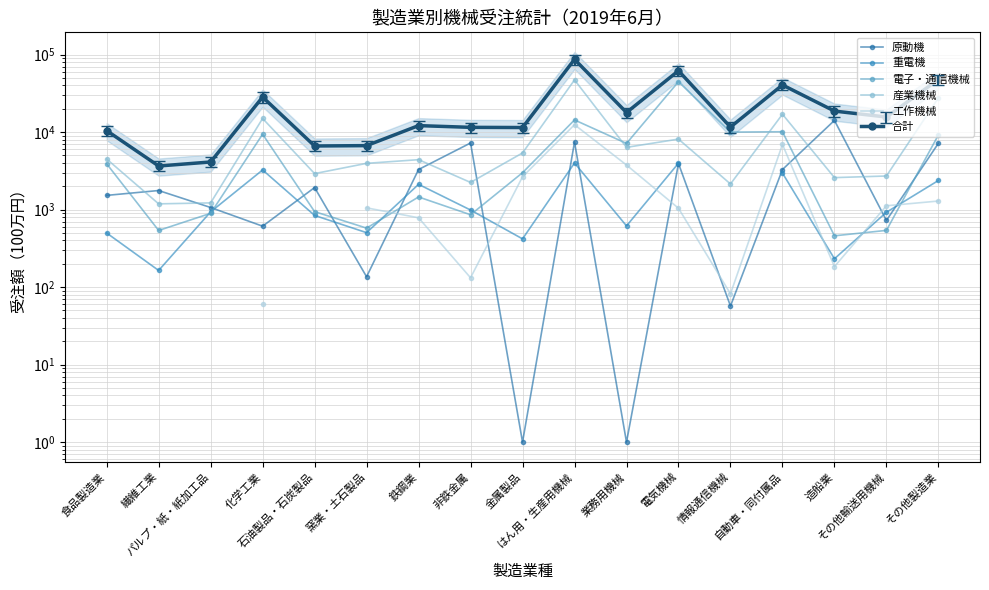

What are all the series names shown in the legend?

原動機, 重電機, 電子・通信機械, 産業機械, 工作機械, 合計